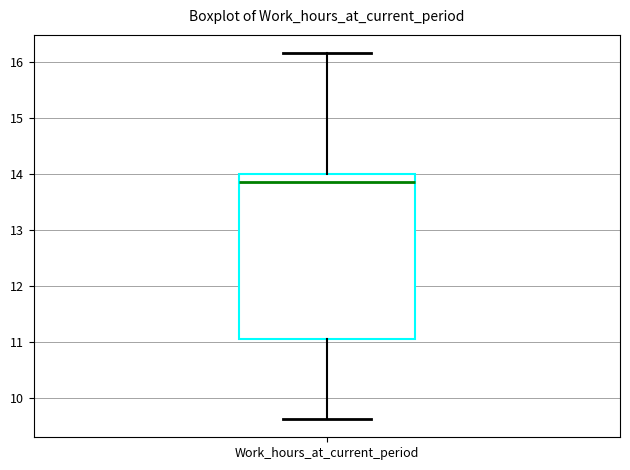

Transcribe this box plot: give where the median line is, the range the box spans, and where the two whiskers end, as read against the y-axis. The values are not printed on the chart, so give them approximately, as read against the axis.

median 13.9, box 11.1 to 14.0, whiskers 9.6 to 16.2